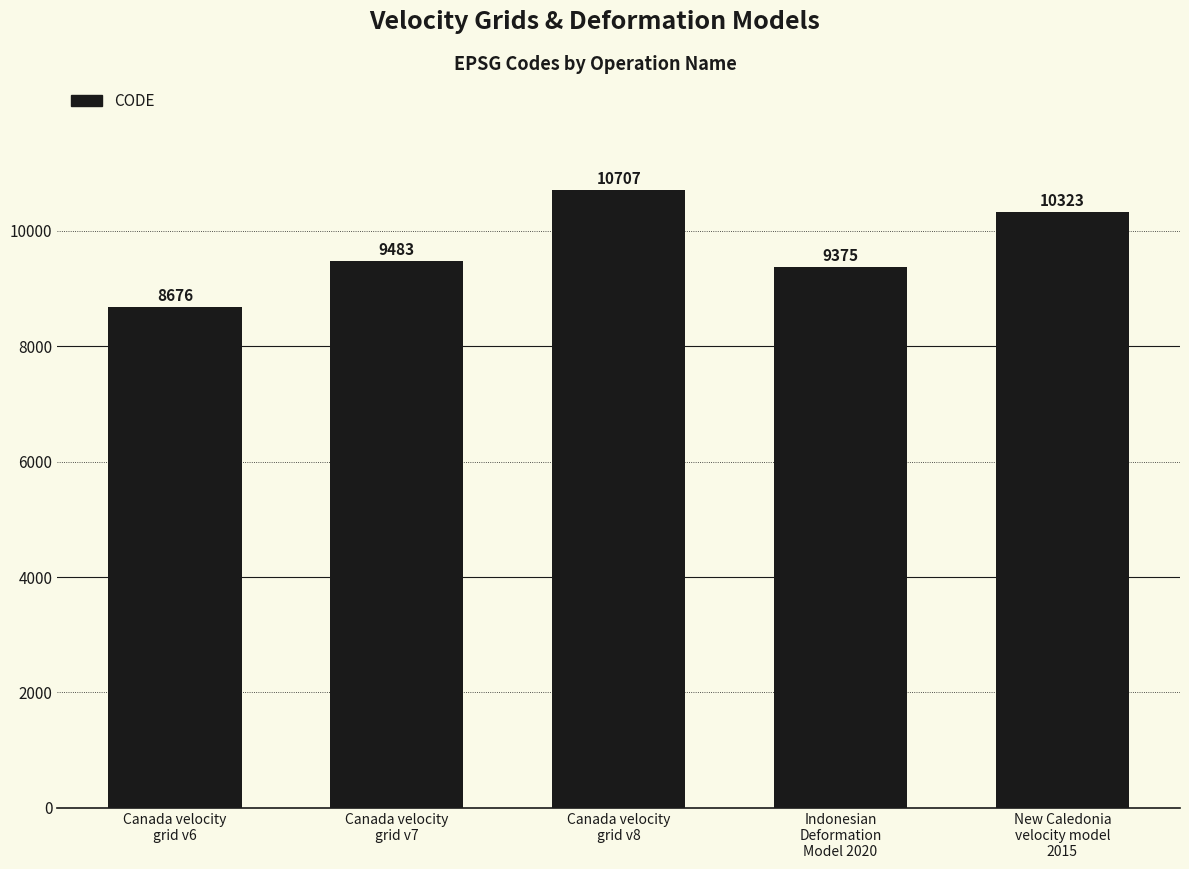

What is the average value?

9713